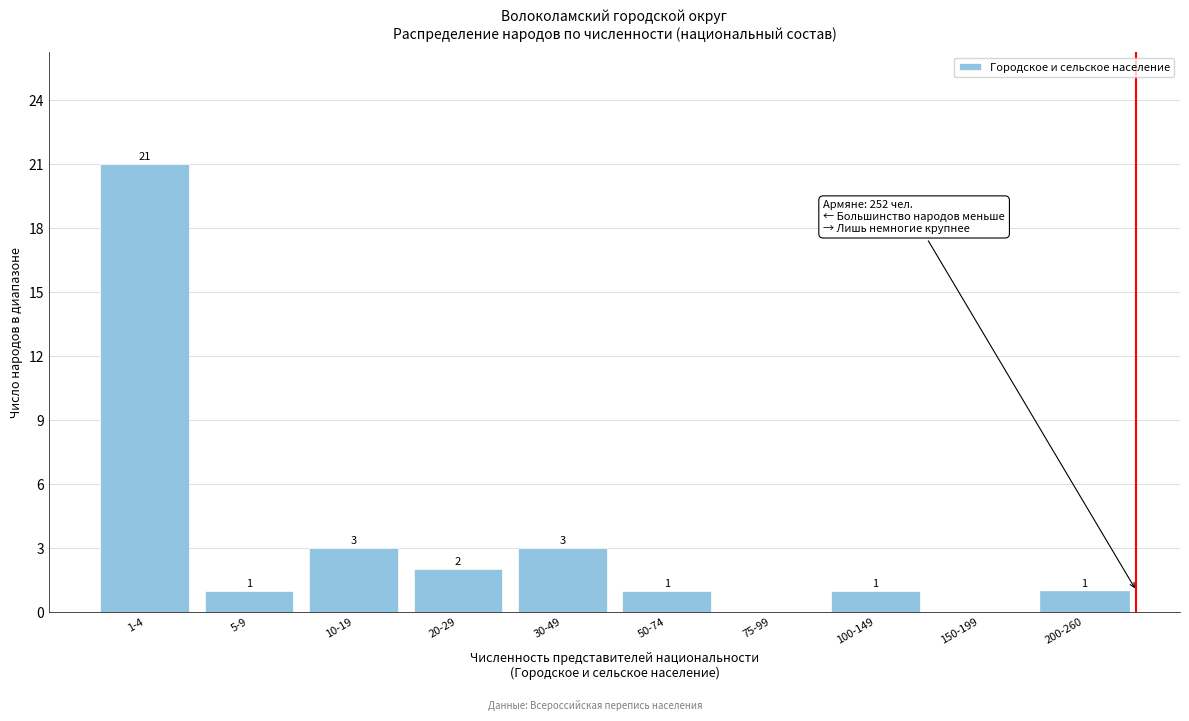

Reading right to left, extract all data points from this chart.

200-260=1	150-199=0	100-149=1	75-99=0	50-74=1	30-49=3	20-29=2	10-19=3	5-9=1	1-4=21